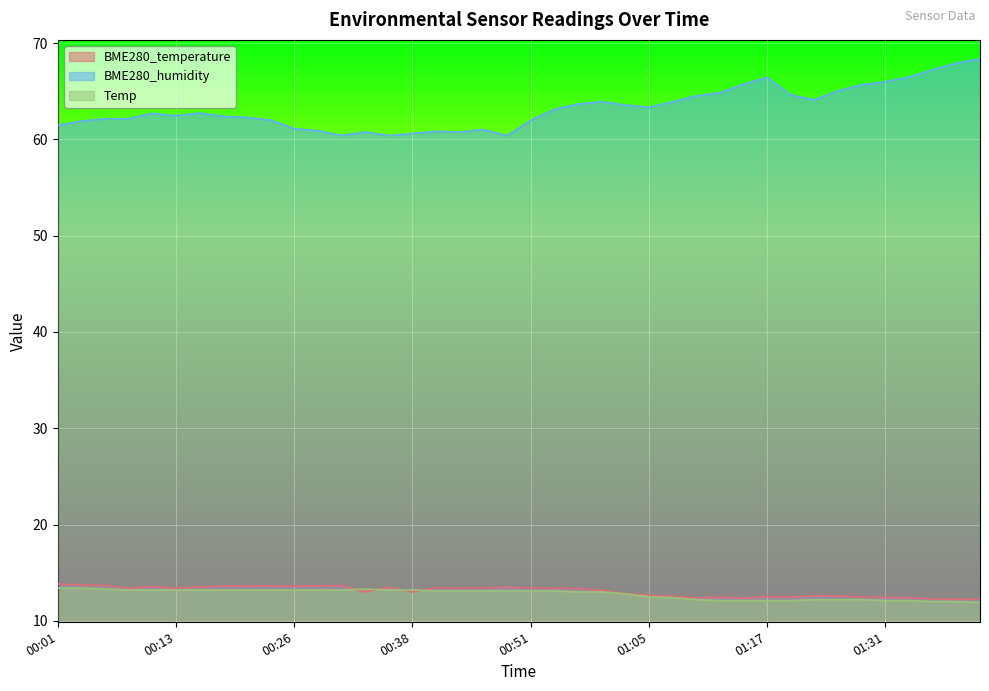

What position from the right is 00:41?

24